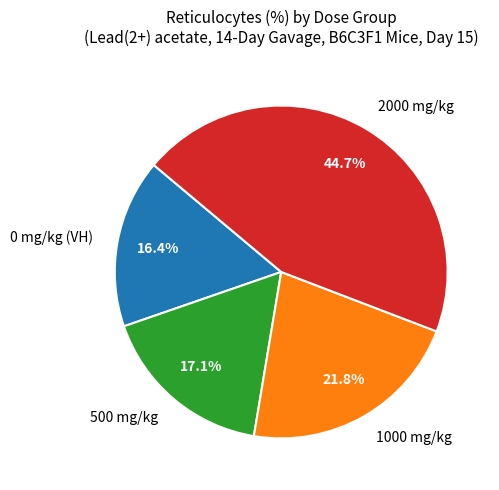

Is there a majority slice in this chart?

No